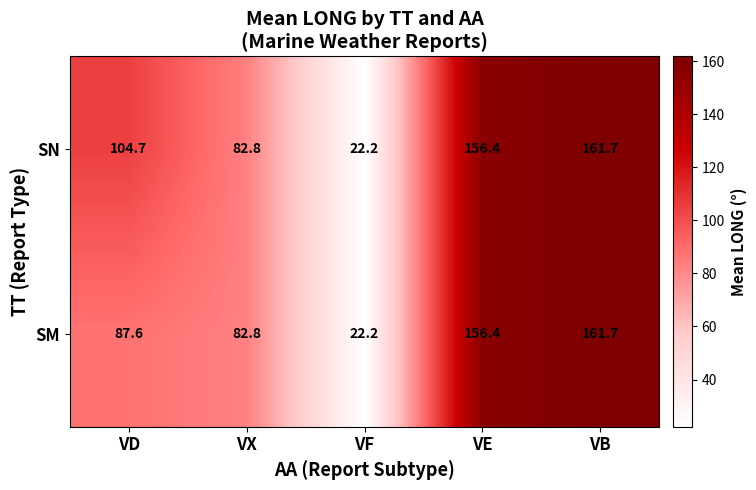

At which label does SN reach its peak?

VB